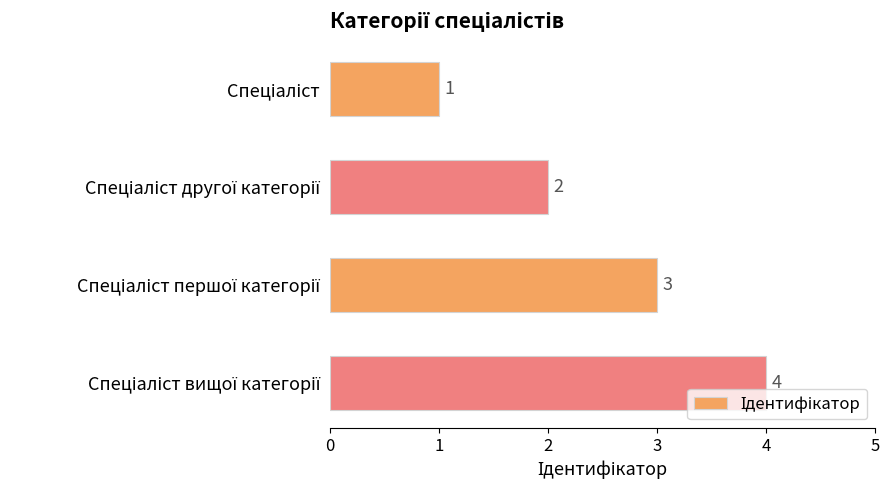

What is the value of the 1st bar from the top?

1